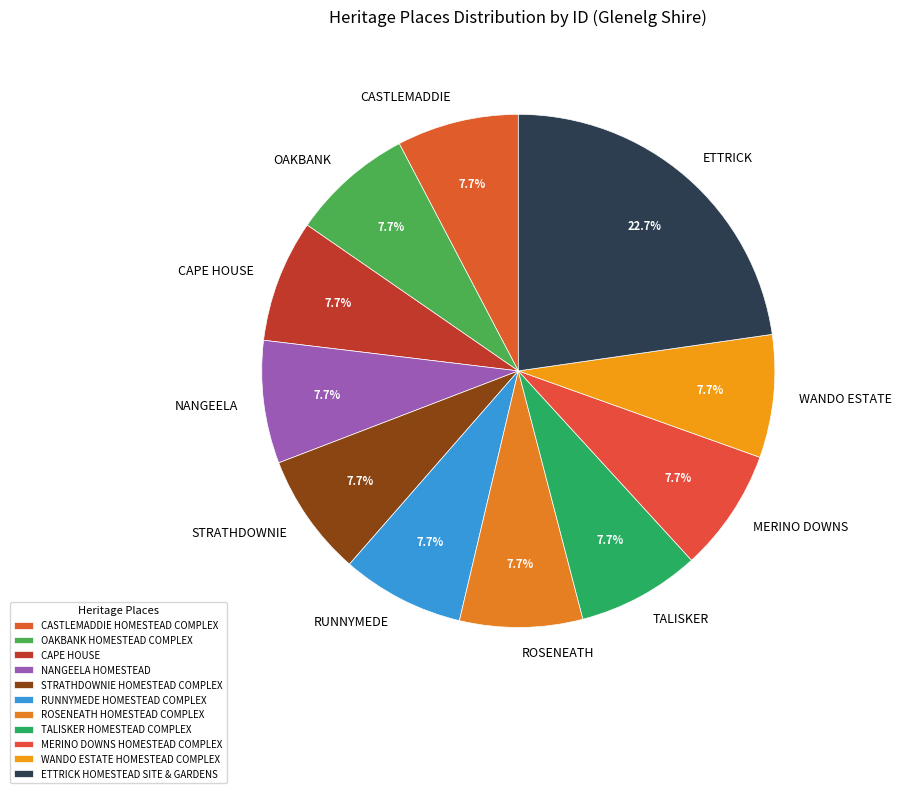

To the nearest percent, what percentage of the pie is OAKBANK HOMESTEAD COMPLEX?

8%